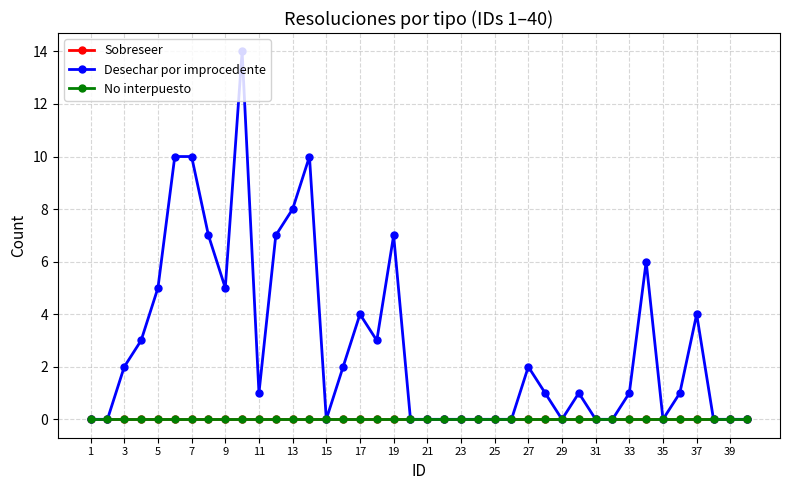

Which category has the highest value in the Sobreseer series?

1